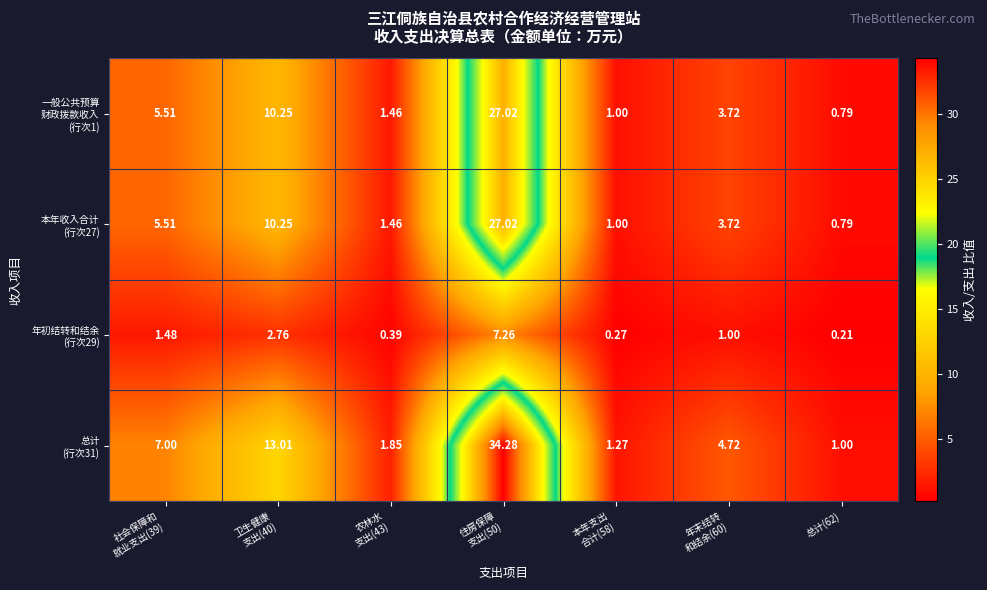

How many distinct data groups are displayed?

4